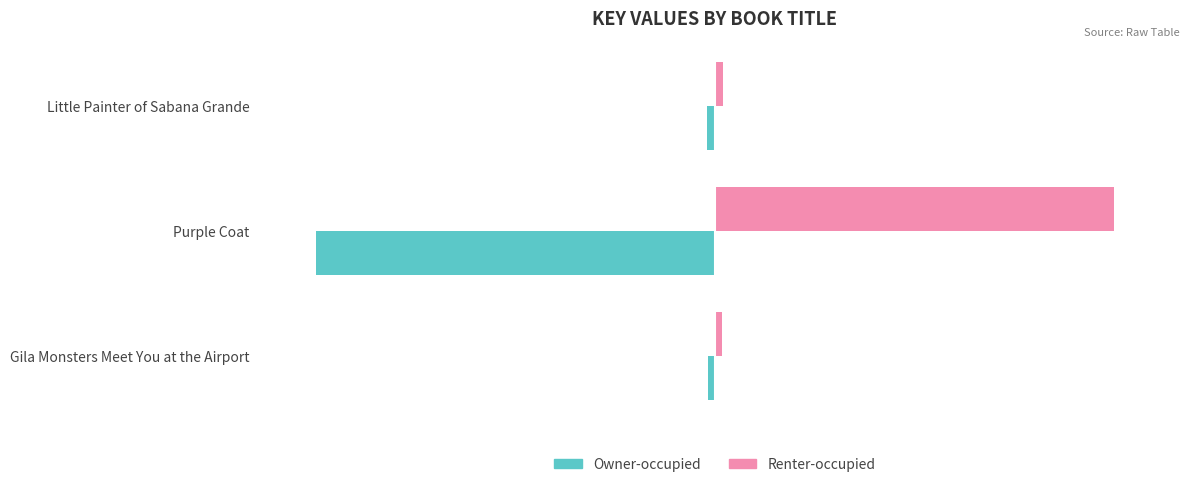

List the series in order of their overall mean, lowest first.

Owner-occupied, Renter-occupied